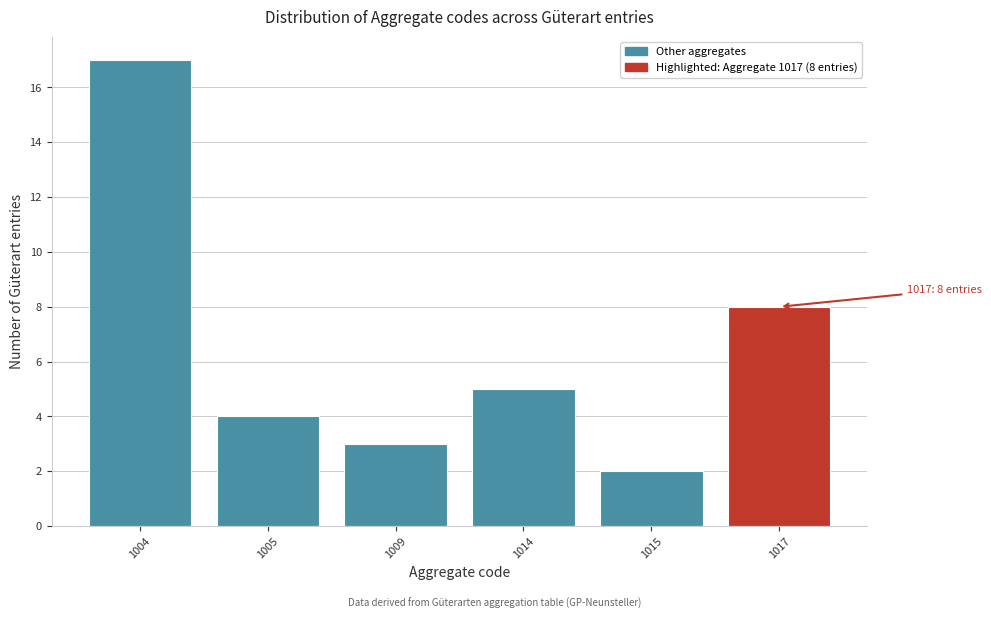

Reading left to right, what are all the values shown in this chart?

1004=17	1005=4	1009=3	1014=5	1015=2	1017=8